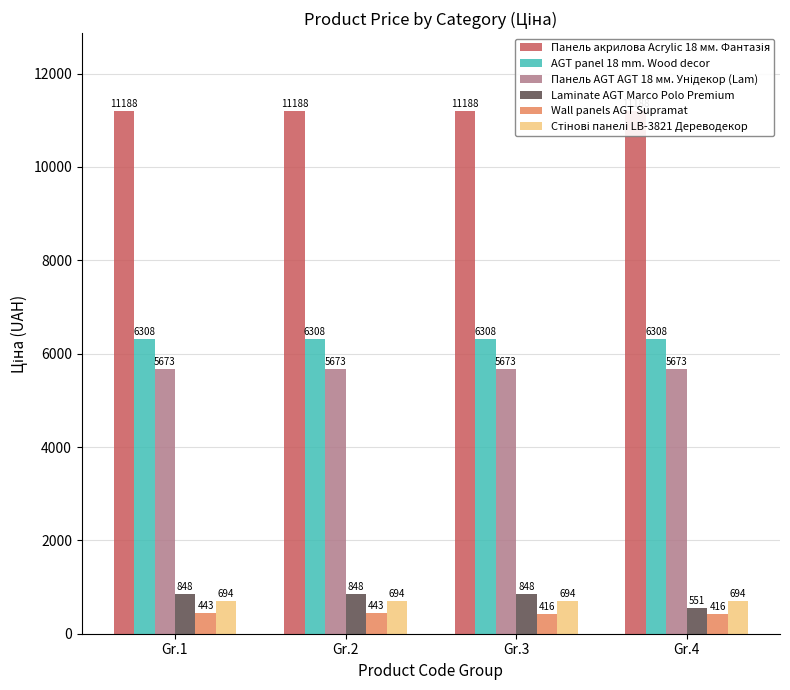

Which label corresponds to the largest value in the chart?

Gr.1